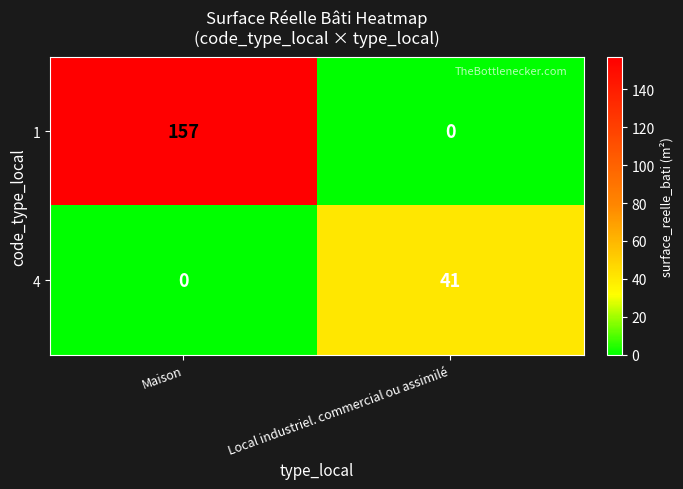

Rank the series by their maximum value, from highest to lowest.

1, 4